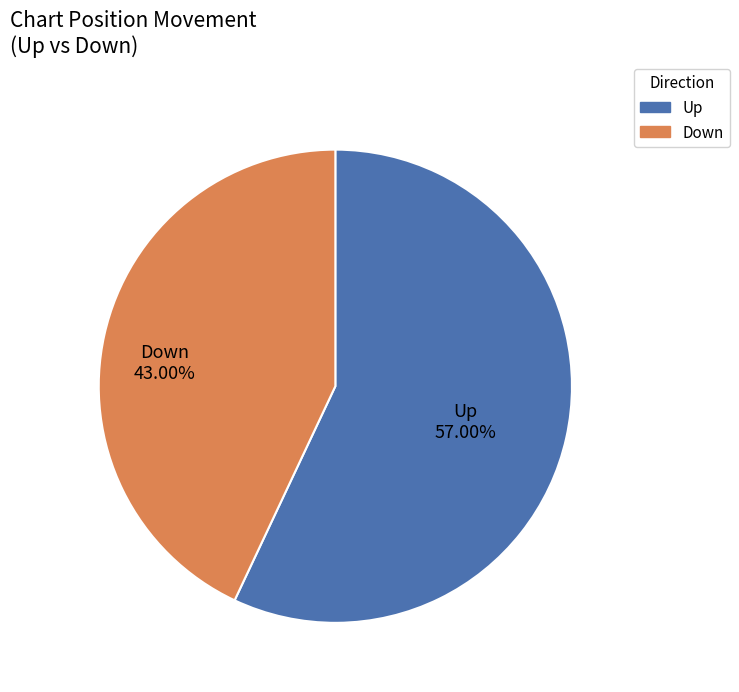

Which has a higher value, Down or Up?

Up